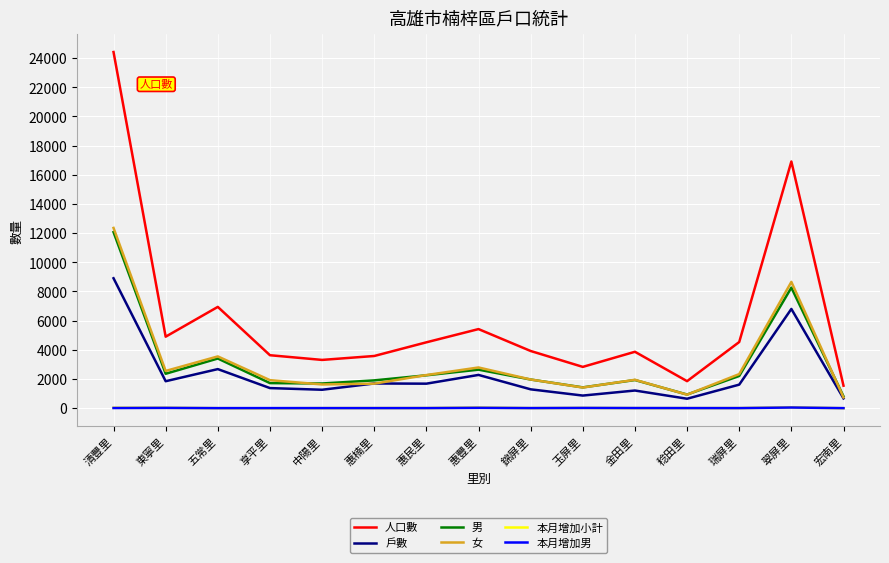

What is the difference between the highest and lowest values at 中陽里?

3306